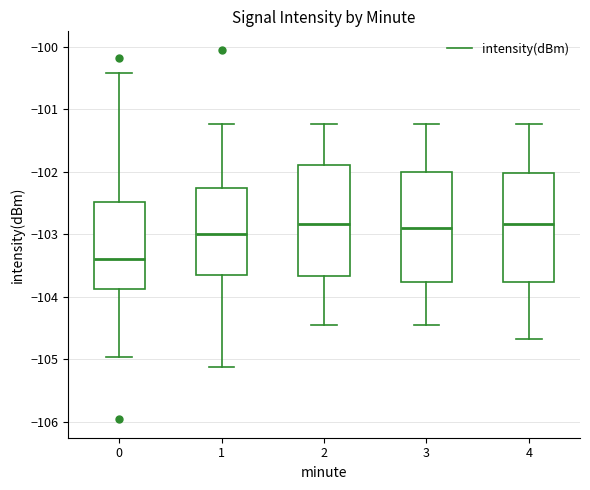

Where is the upper edge of the box at x = 4 on the y-axis? The values are not printed on the chart, so give them approximately, as read against the axis.

-102.0